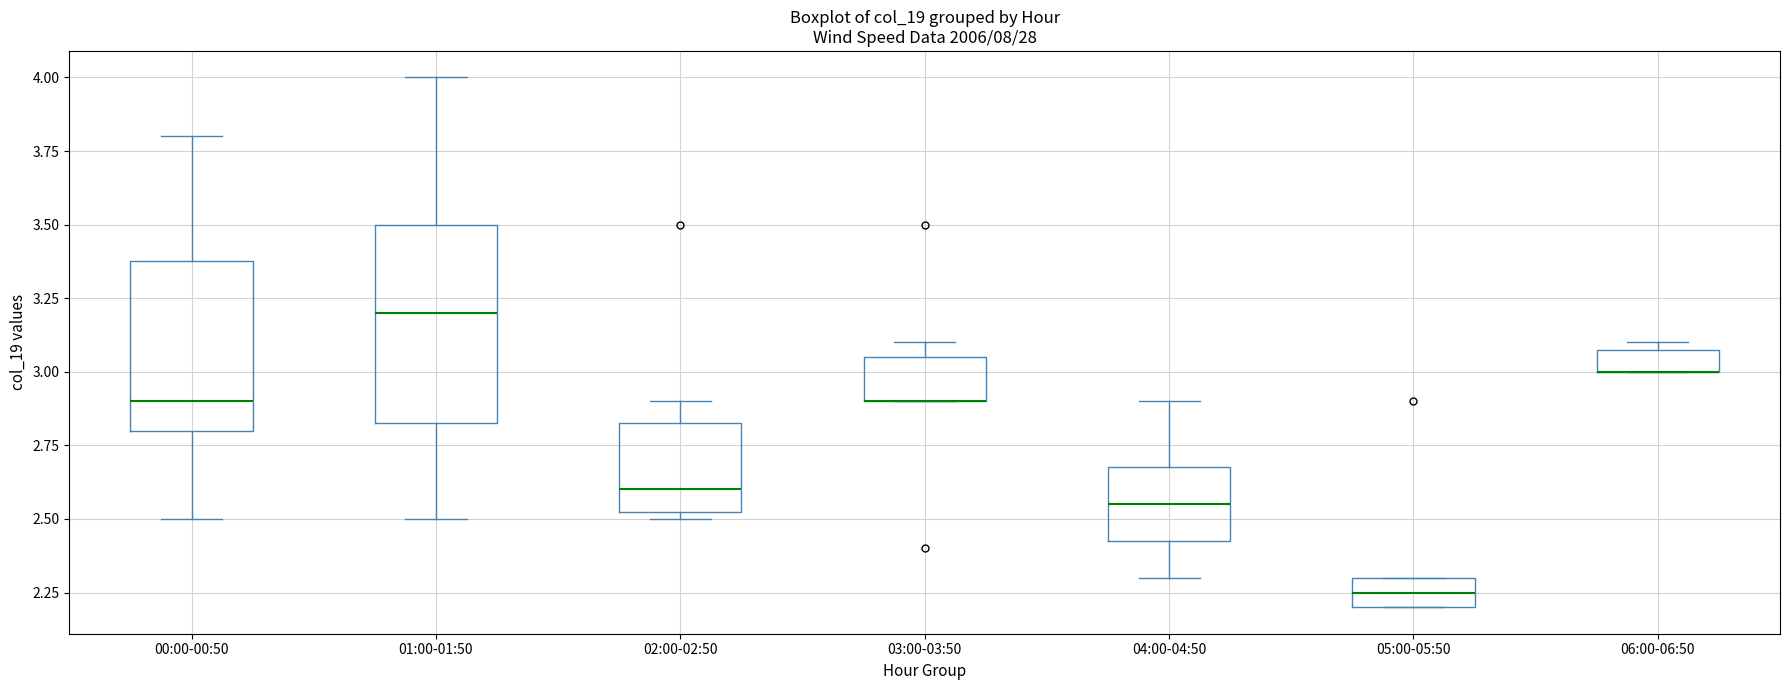

Comparing the boxes themselves (not the whiskers), which one is the tallest?

01:00-01:50